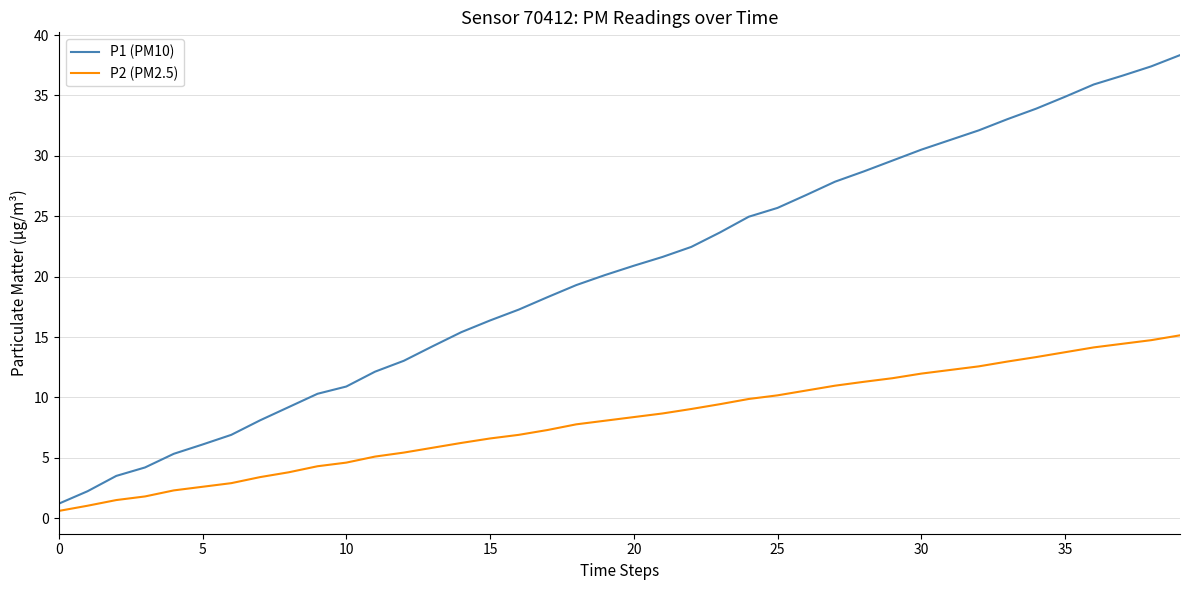

Rank the series by their average value, from highest to lowest.

P1 (PM10), P2 (PM2.5)